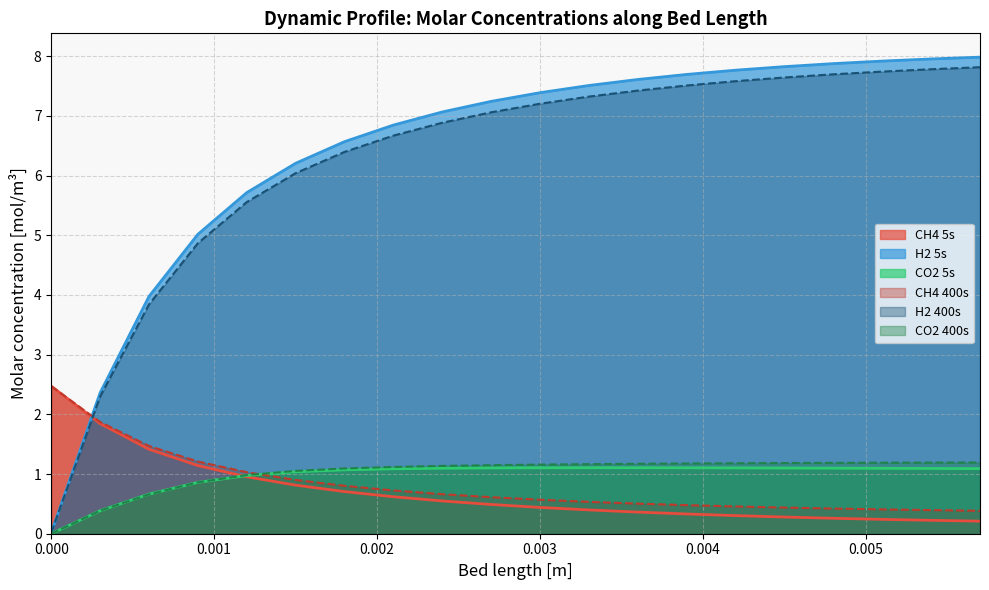

What is the difference between the CH4 400s values at 0.0054 and 0.0024?

0.3